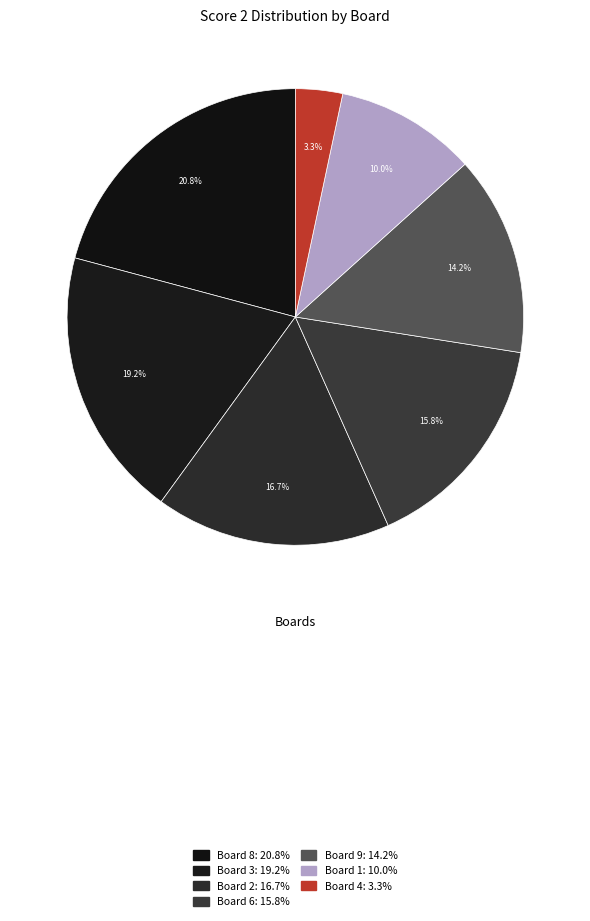

Count the number of slices in the pie.

7